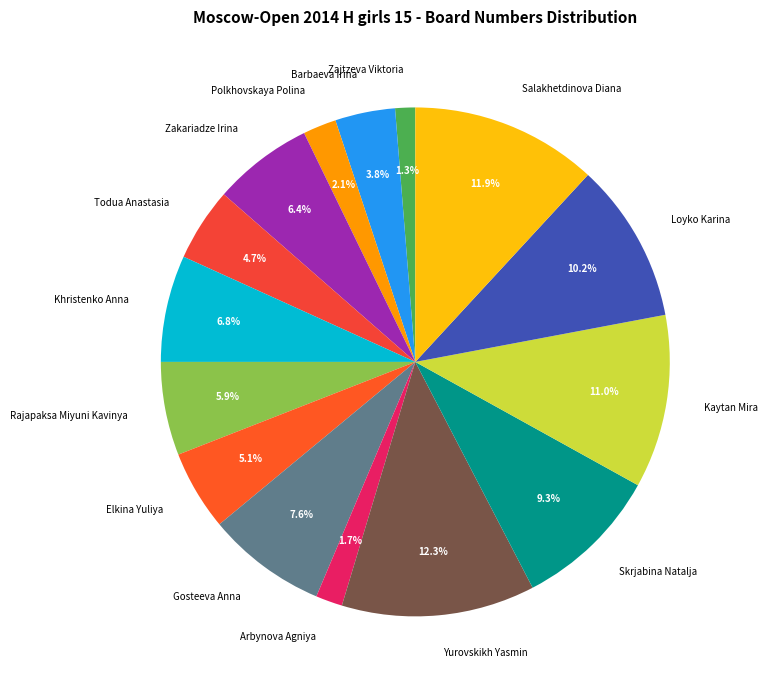

Does Todua Anastasia account for over 50% of the chart?

No